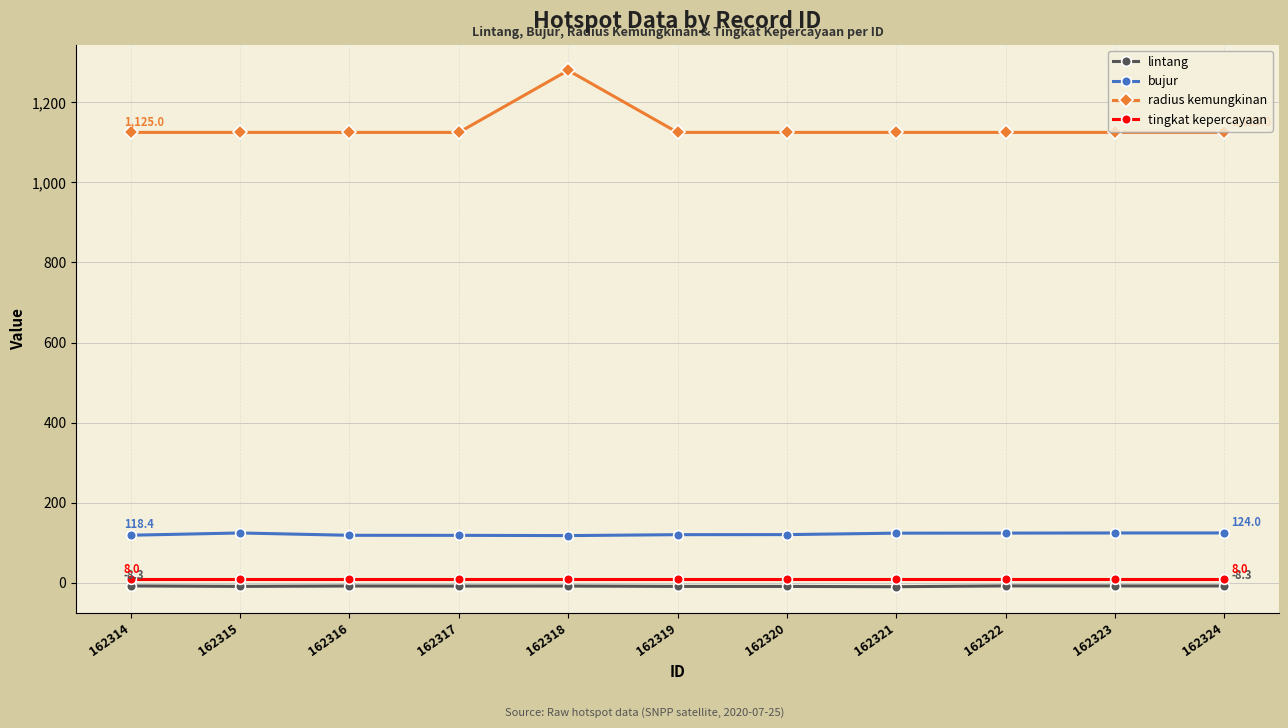

Which series has the largest total across all categories?

radius kemungkinan